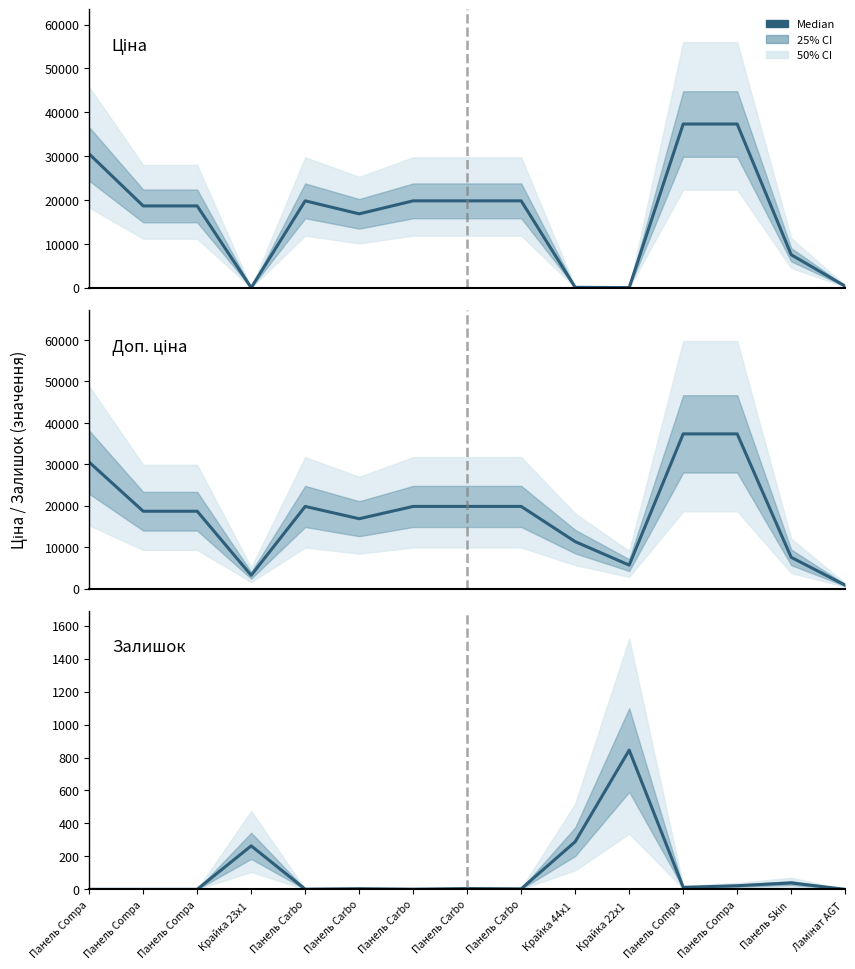

How many data points in Доп. ціна (median) are above 18671?

9